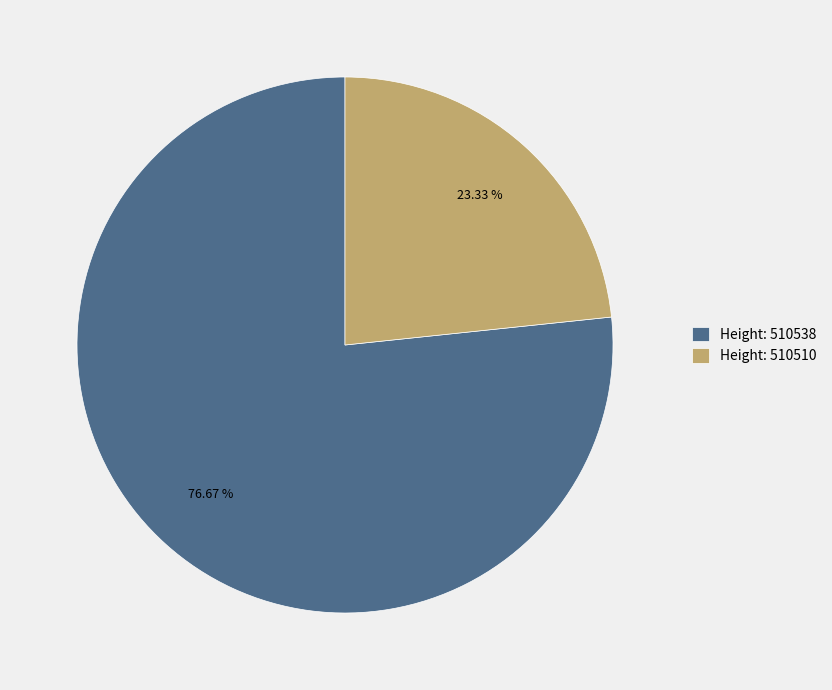

Which has a higher value, Height: 510538 or Height: 510510?

Height: 510538